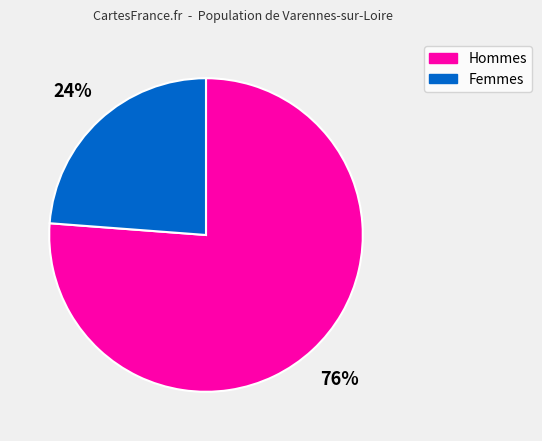

To the nearest percent, what percentage of the pie is Hommes?

76%